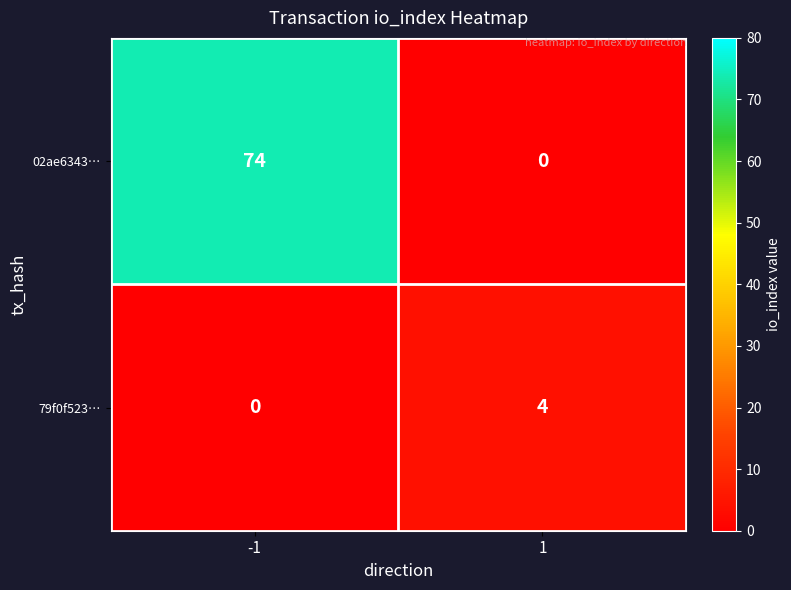

The value of 02ae6343… at -1 is 74. True or false?

True